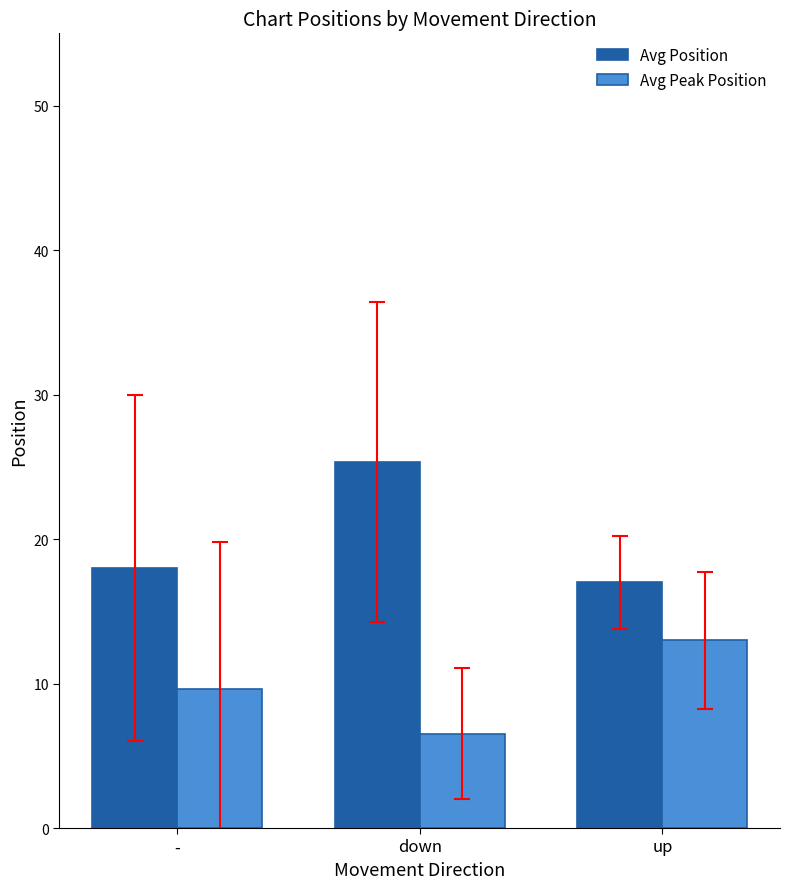

List the series in order of their overall mean, lowest first.

Avg Peak Position, Avg Position